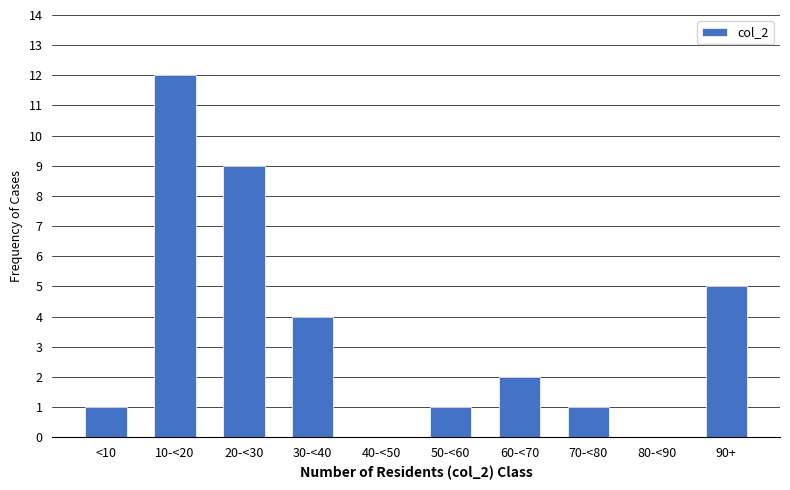

Reading left to right, what are all the values shown in this chart?

<10=1	10-<20=12	20-<30=9	30-<40=4	40-<50=0	50-<60=1	60-<70=2	70-<80=1	80-<90=0	90+=5